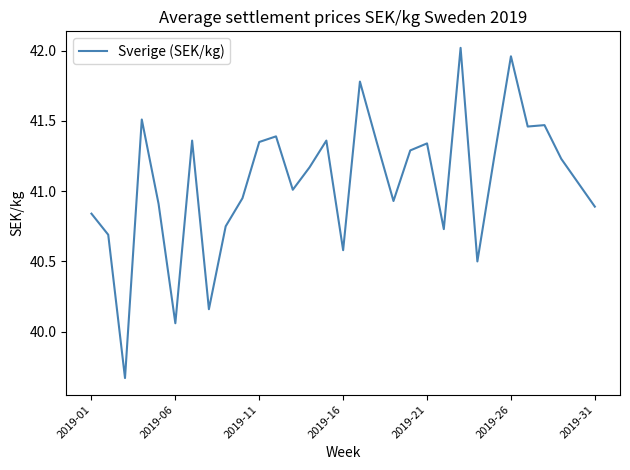

Is it true that the value at 2019-21 is 66.0?

False